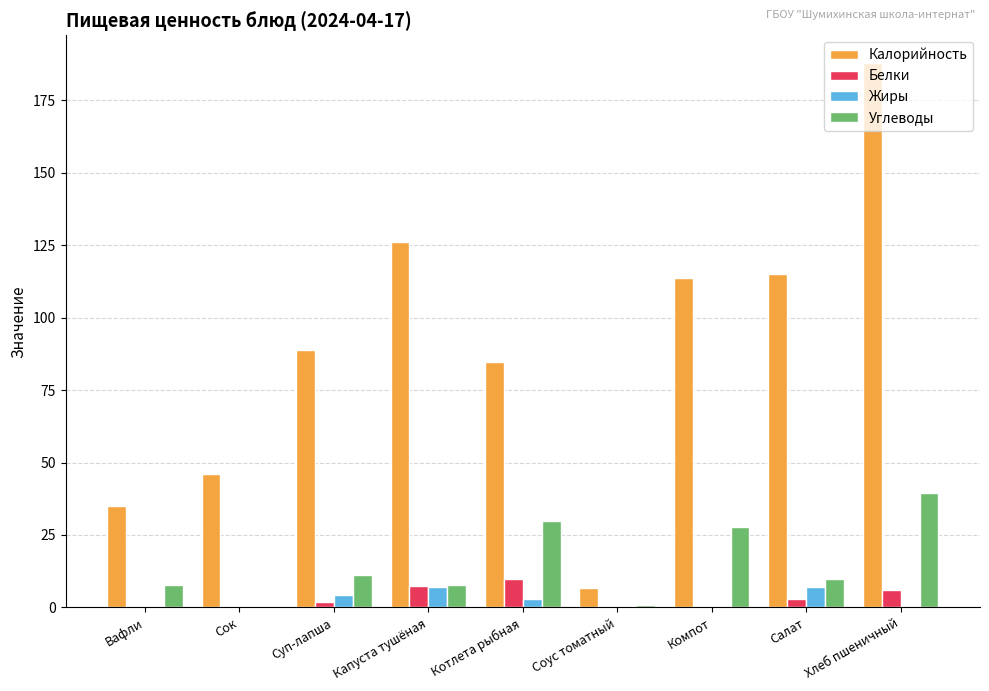

Between Капуста тушёная and Хлеб пшеничный, which series saw the biggest shift?

Калорийность